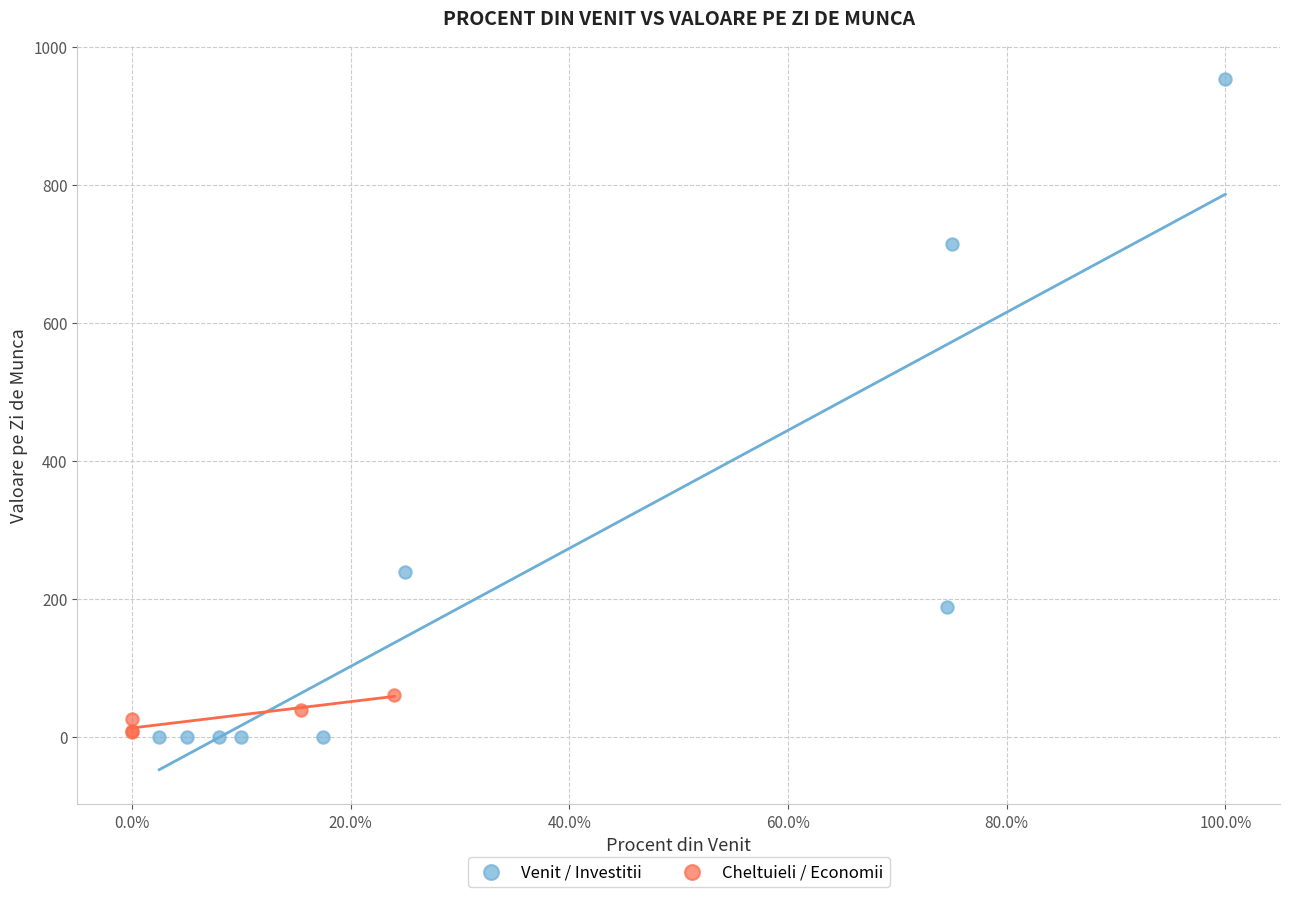

What are all the series names shown in the legend?

Venit / Investitii, Cheltuieli / Economii